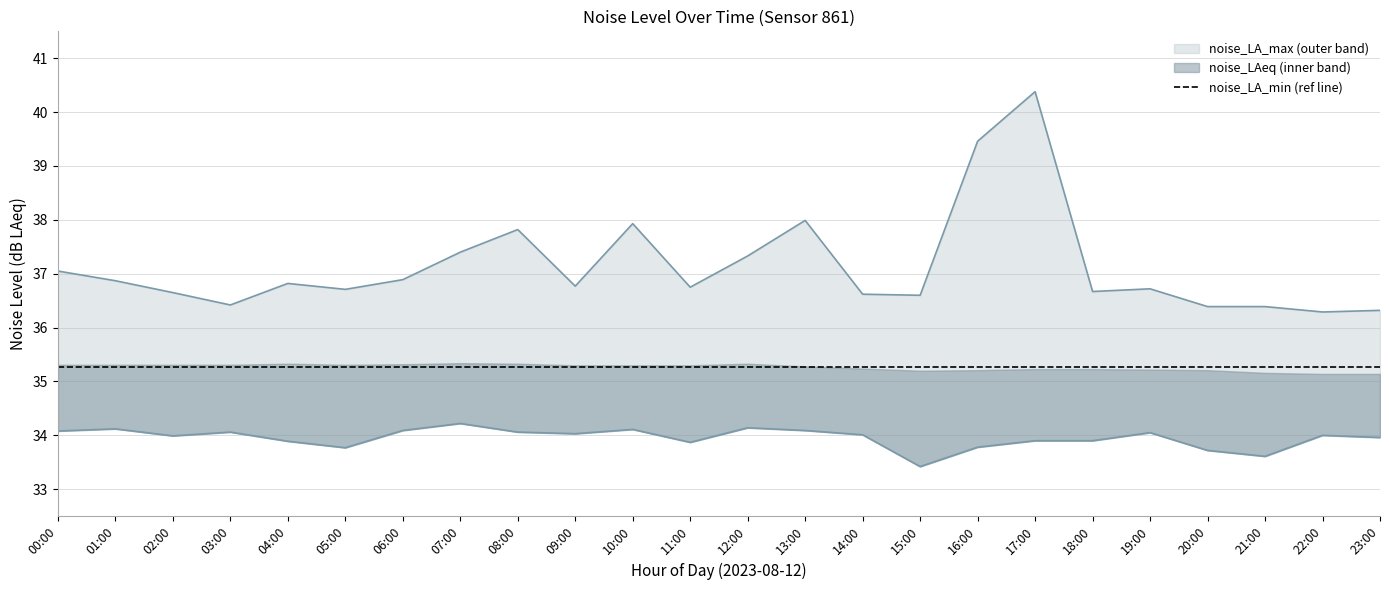

True or false: noise_LA_max has a value of 60.1 at 14:00.

False